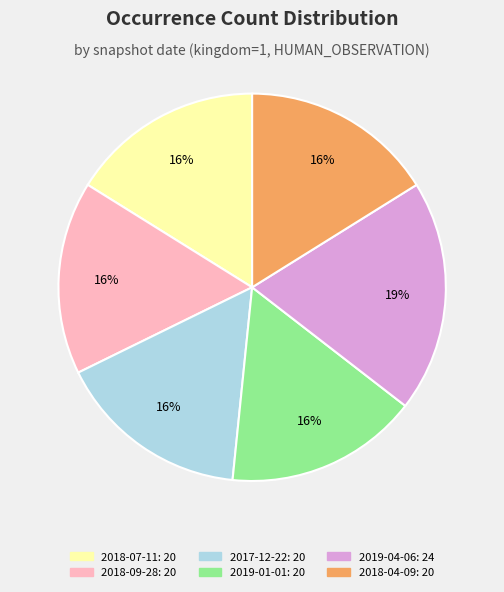

Is it true that 2019-04-06 is 19% of the pie?

True